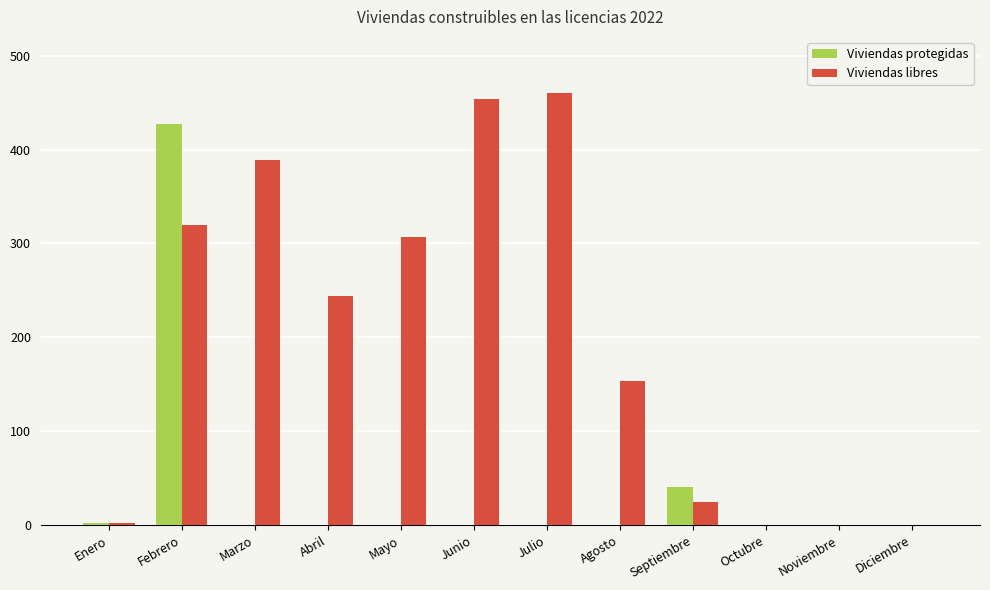

True or false: Viviendas protegidas has a value of -203 at Noviembre.

False